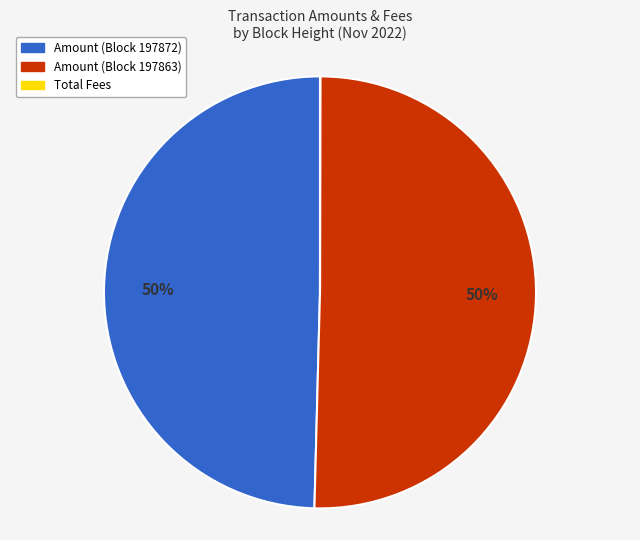

To the nearest percent, what portion does Amount (Block 197863) represent?

50%